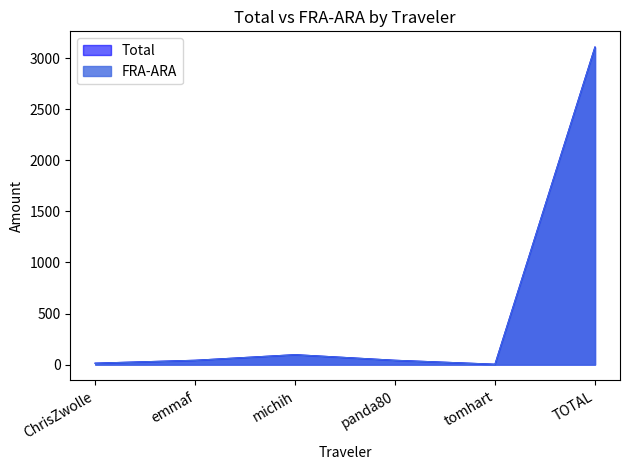

In Total, how many points are lower than both neighbors (excluding endpoints)?

1